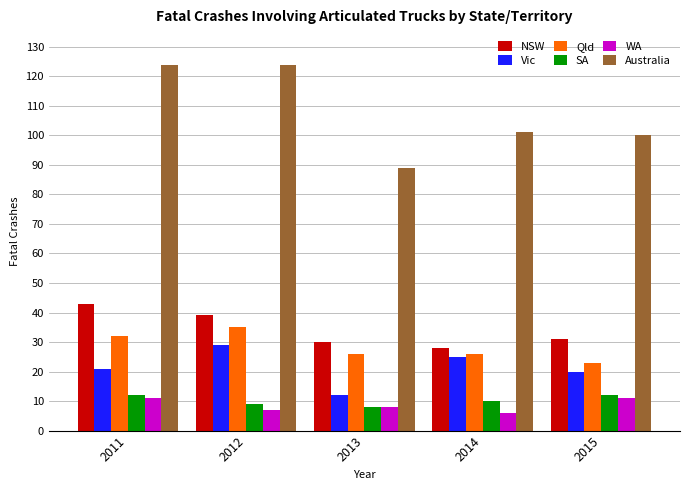

The Australia series shows 125 at 2013. True or false?

False